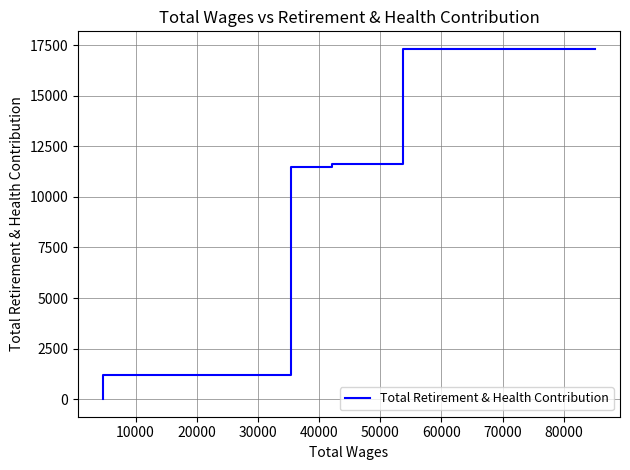

Does the chart have visible grid lines?

Yes